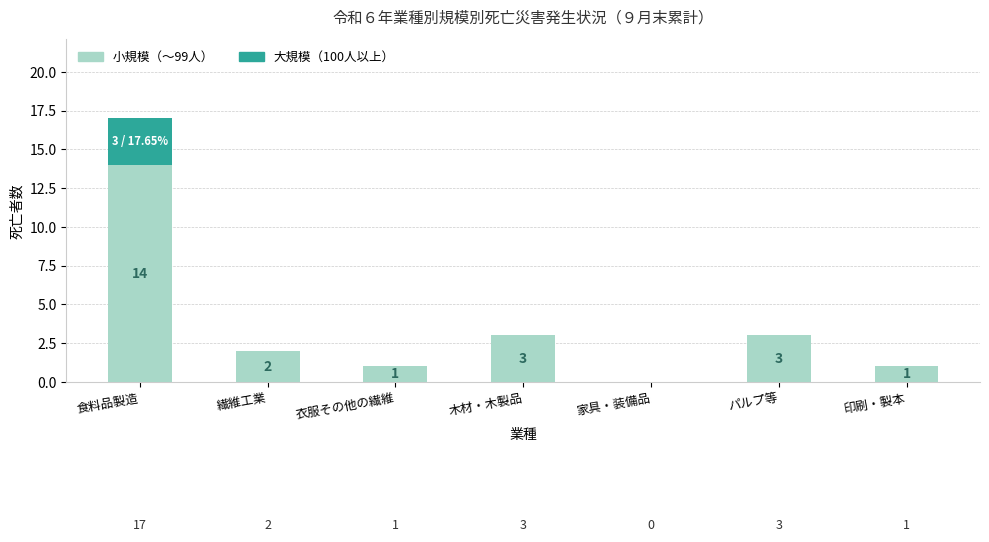

True or false: 小規模（～99人） has a value of 2 at 繊維工業.

True